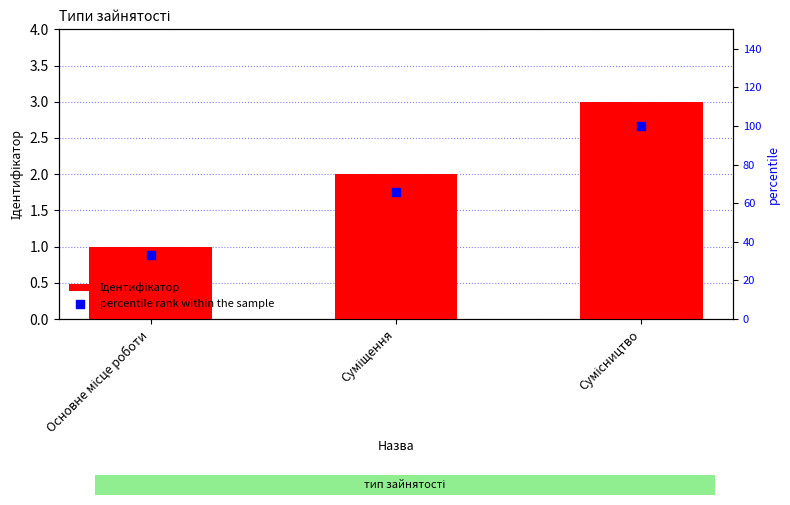

What is the total value across all series at Сумісництво?

103